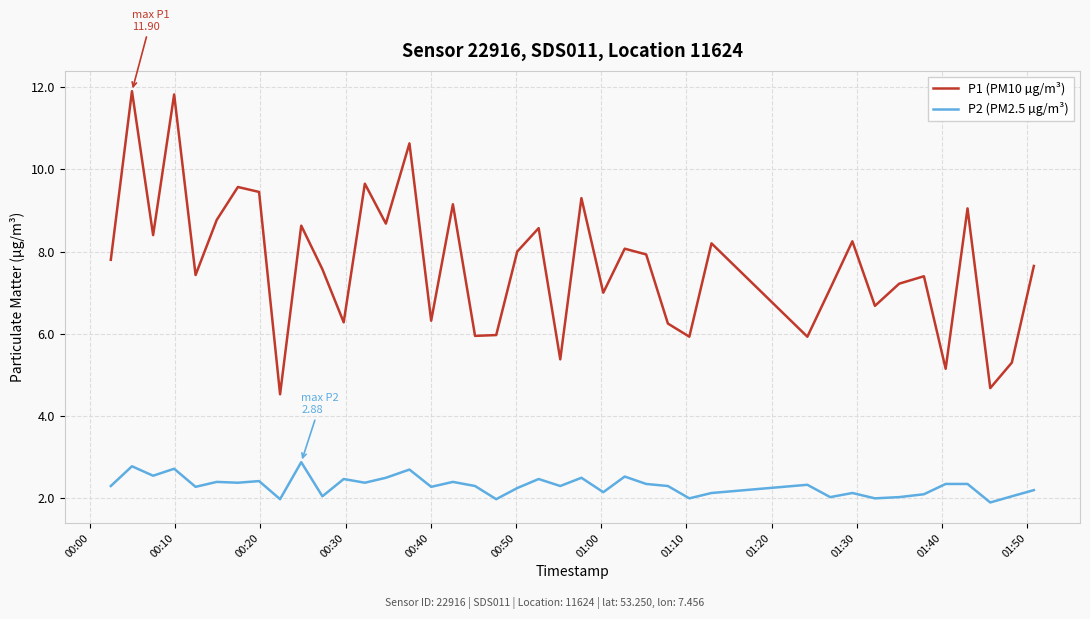

What is the difference between the maximum and minimum values in the P2 (PM2.5 µg/m³) series?

1.0